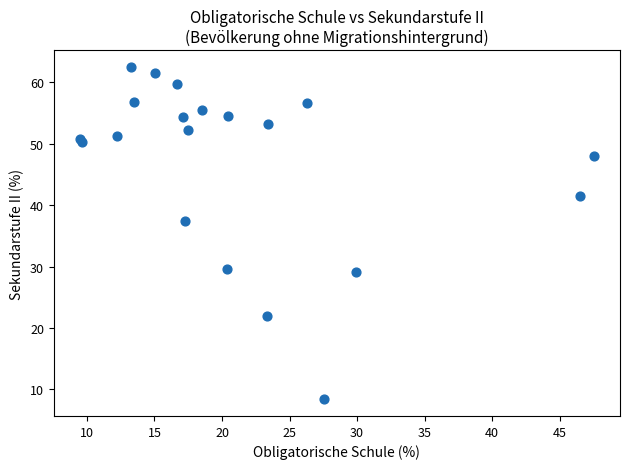

What Y value in the scatter plot is closest to 35?

37.4